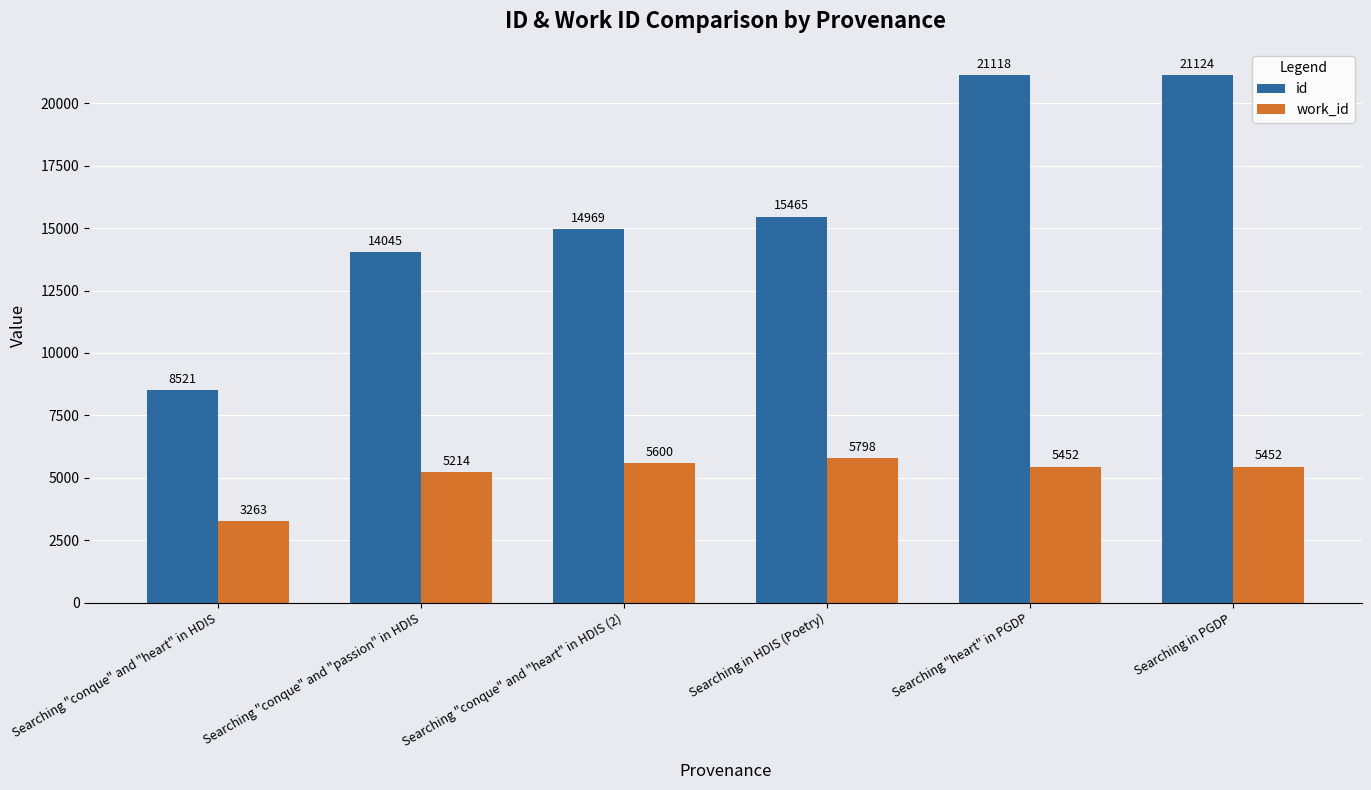

List the series in order of their peak value, lowest first.

work_id, id